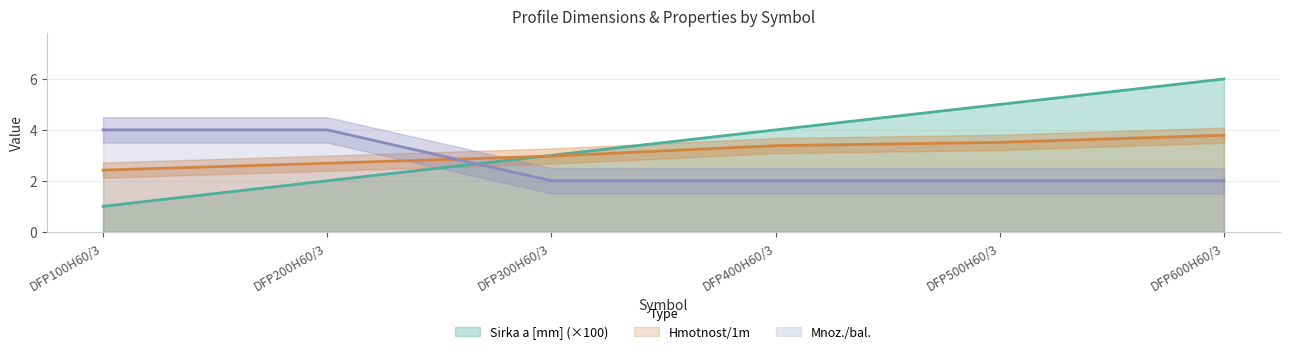

How many values in the Hmotnost/1m series are below 3?

3